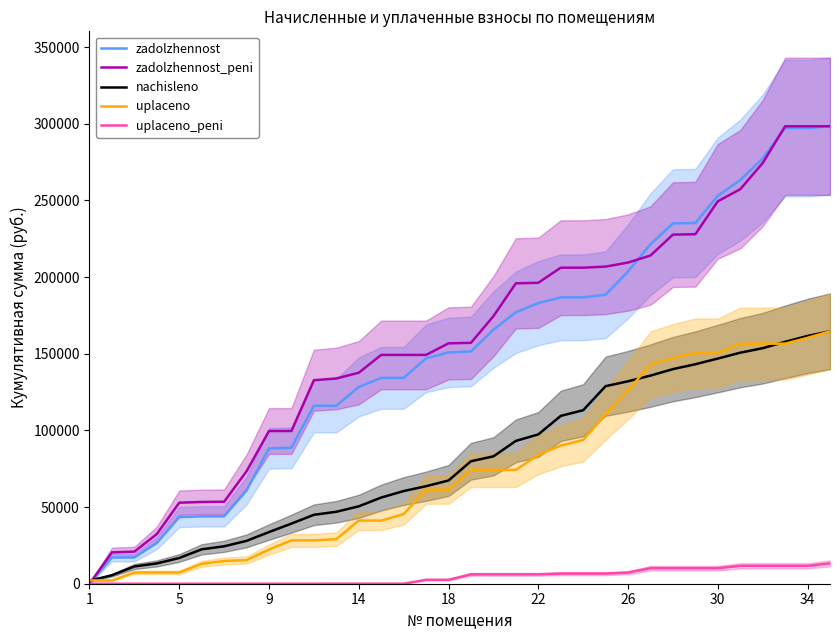

At which label does zadolzhennost reach its peak?

33